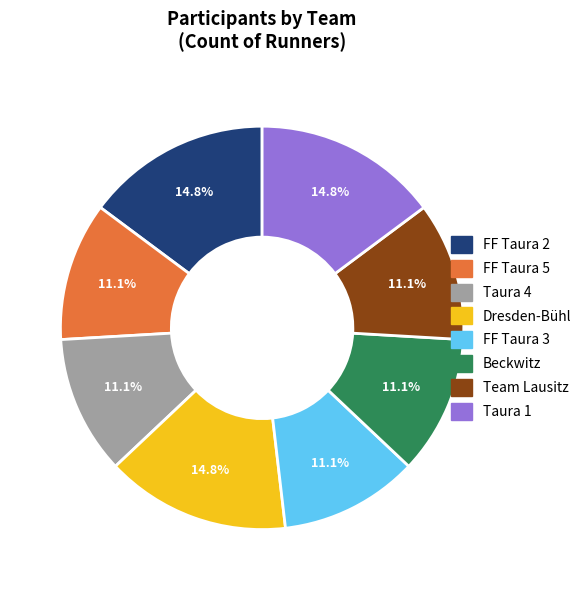

Does any single category account for the majority?

No